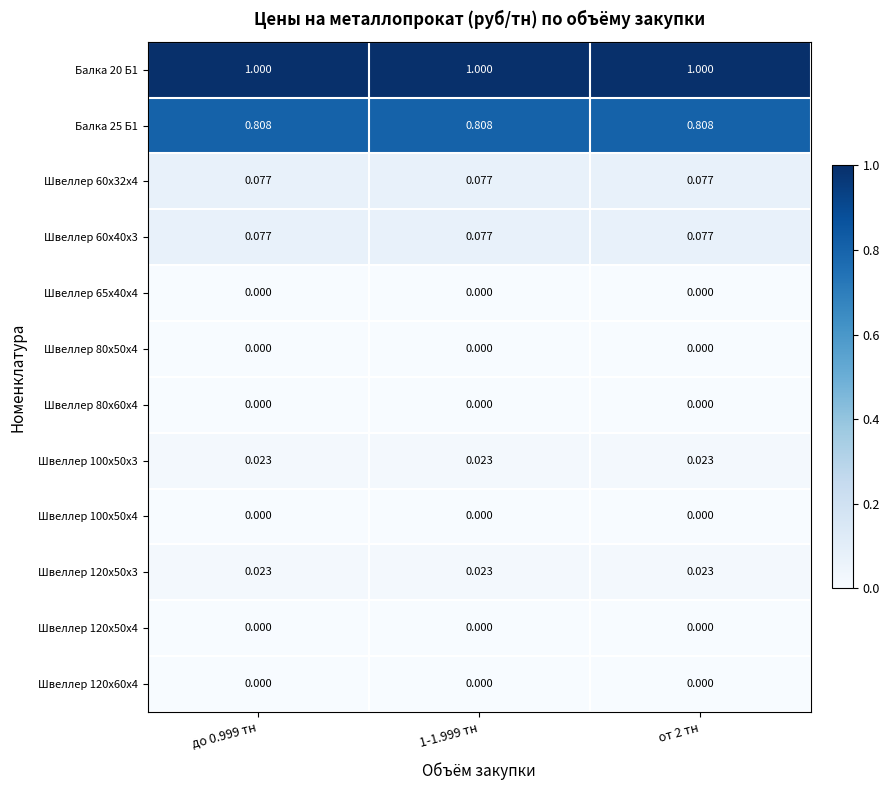

Reading left to right, what are all the values shown in this chart?

Балка 20 Б1: до 0.999 тн=1.0	1-1.999 тн=1.0	от 2 тн=1.0
Балка 25 Б1: до 0.999 тн=0.8	1-1.999 тн=0.8	от 2 тн=0.8
Швеллер 60х32х4: до 0.999 тн=0.1	1-1.999 тн=0.1	от 2 тн=0.1
Швеллер 60х40х3: до 0.999 тн=0.1	1-1.999 тн=0.1	от 2 тн=0.1
Швеллер 65х40х4: до 0.999 тн=0.0	1-1.999 тн=0.0	от 2 тн=0.0
Швеллер 80х50х4: до 0.999 тн=0.0	1-1.999 тн=0.0	от 2 тн=0.0
Швеллер 80х60х4: до 0.999 тн=0.0	1-1.999 тн=0.0	от 2 тн=0.0
Швеллер 100х50х3: до 0.999 тн=0.0	1-1.999 тн=0.0	от 2 тн=0.0
Швеллер 100х50х4: до 0.999 тн=0.0	1-1.999 тн=0.0	от 2 тн=0.0
Швеллер 120х50х3: до 0.999 тн=0.0	1-1.999 тн=0.0	от 2 тн=0.0
Швеллер 120х50х4: до 0.999 тн=0.0	1-1.999 тн=0.0	от 2 тн=0.0
Швеллер 120х60х4: до 0.999 тн=0.0	1-1.999 тн=0.0	от 2 тн=0.0